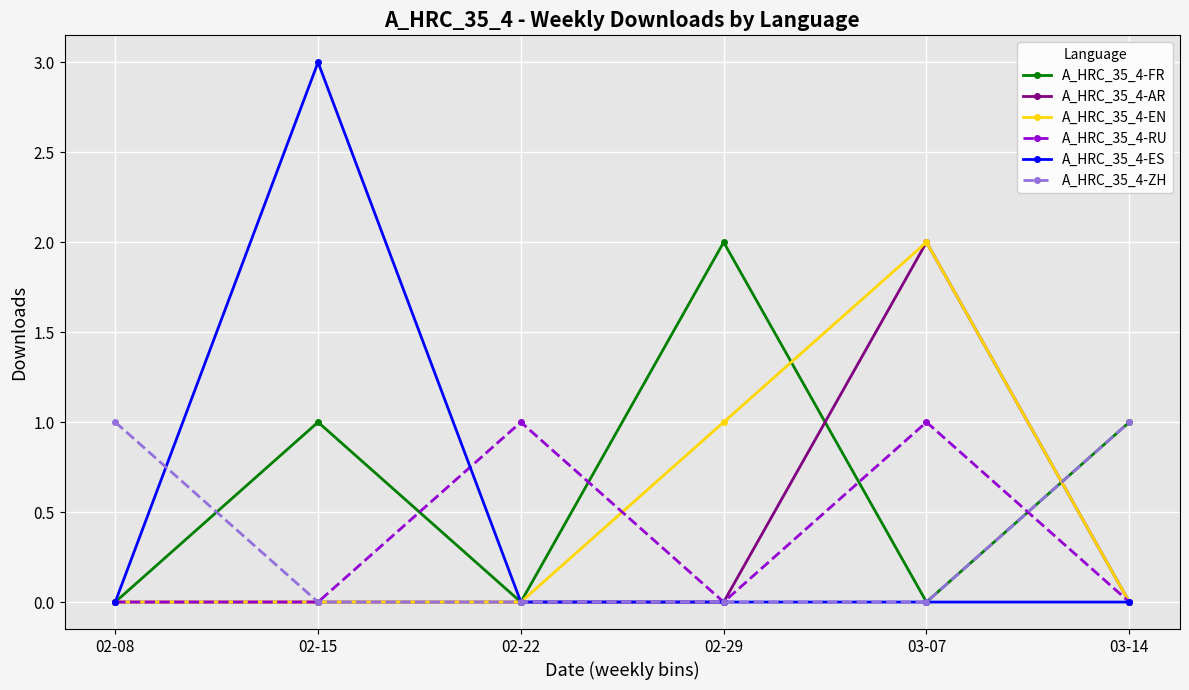

Which series changed the most between 02-15 and 03-14?

A_HRC_35_4-ES